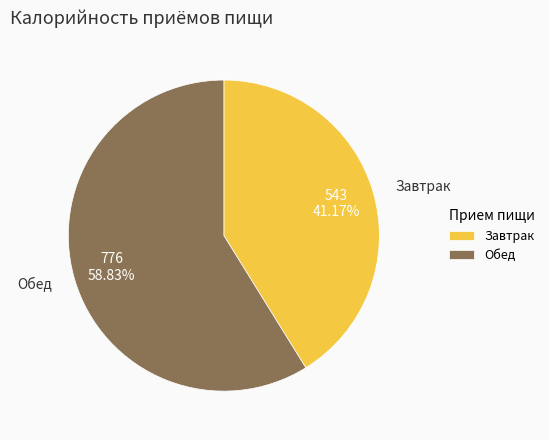

Is there a majority slice in this chart?

Yes